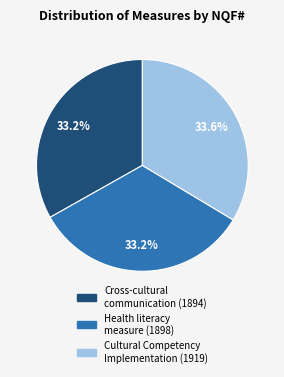

Is there any slice that represents more than half of the pie?

No